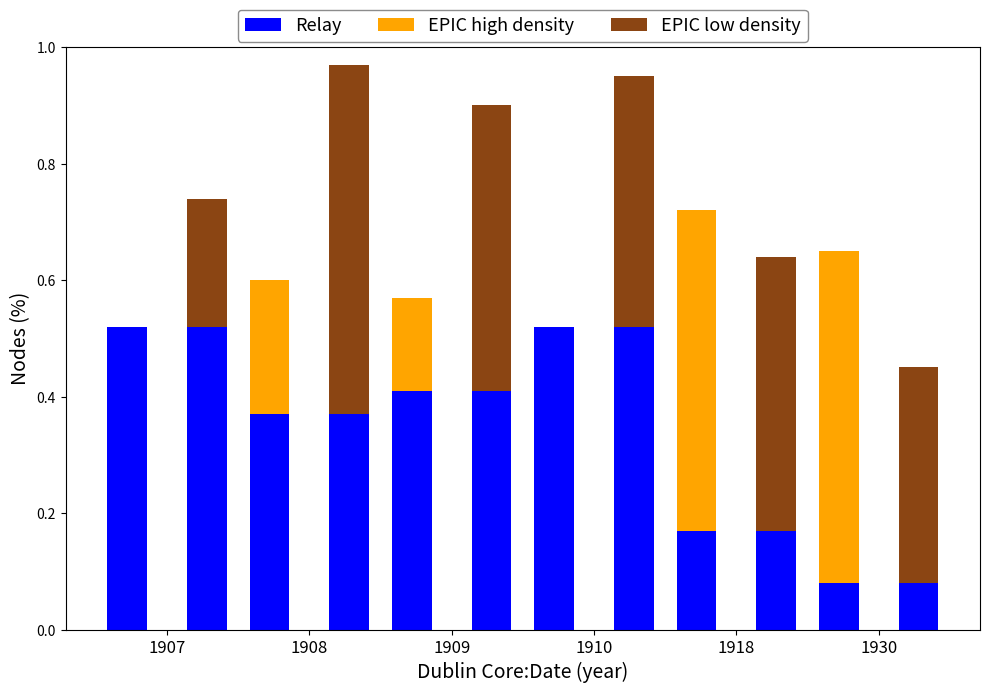

Are the bars horizontal?

No